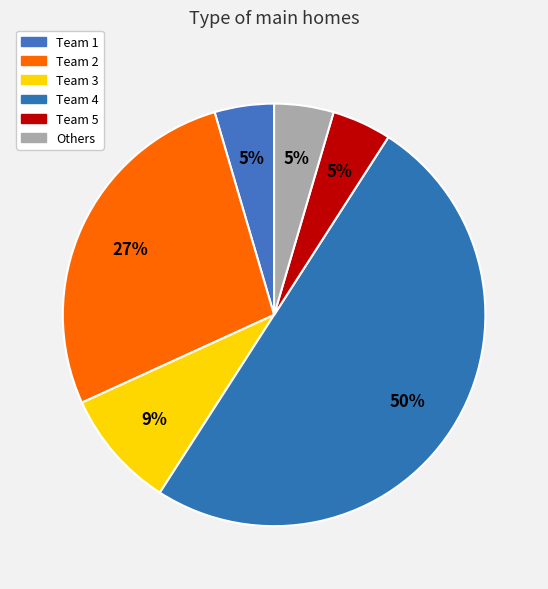

To the nearest percent, what is the difference between the Team 3 and Team 4 slice percentages?

41%